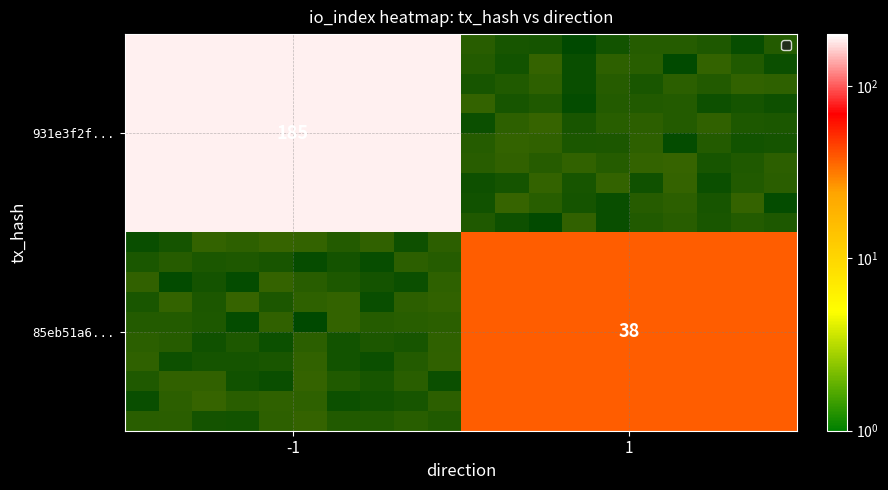

Which has a higher value, io_index or direction?

io_index